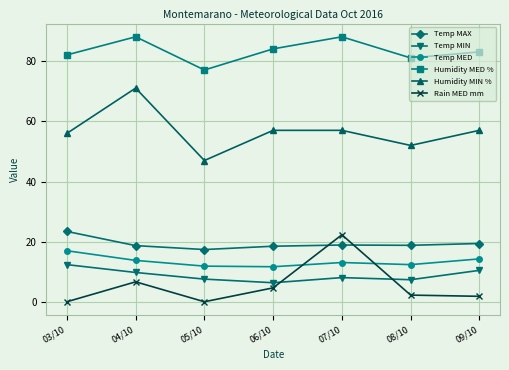

What is the difference between the Temp MIN values at 07/10 and 03/10?

4.3